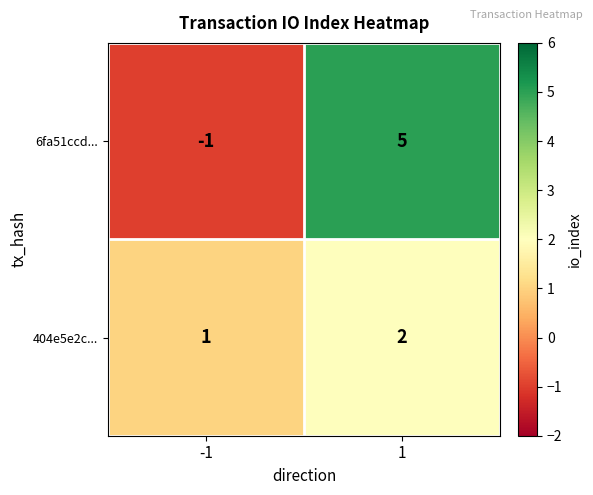

Which series has the widest spread of values?

6fa51ccd...